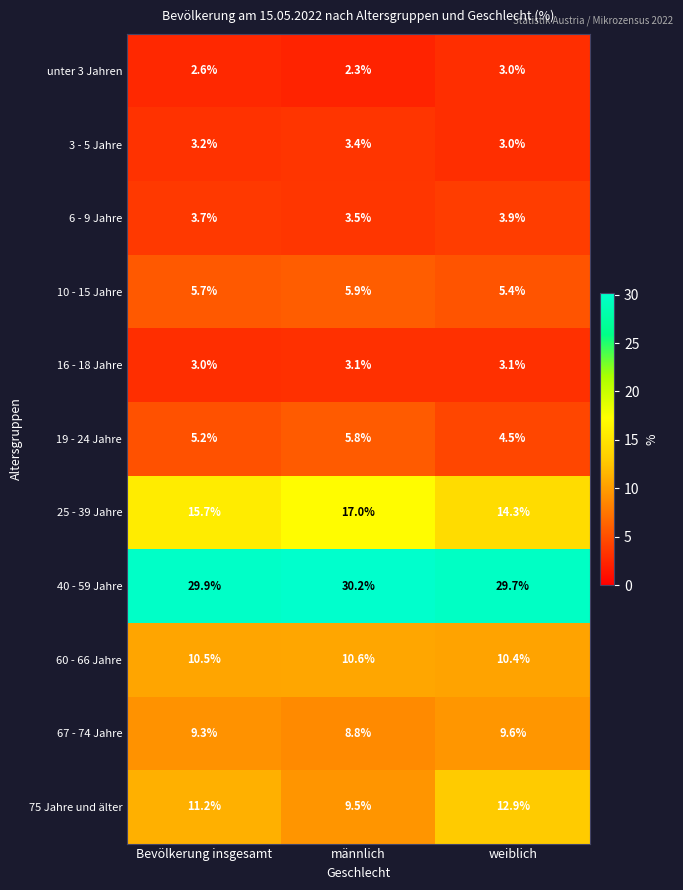

How many categories are shown in the chart?

3